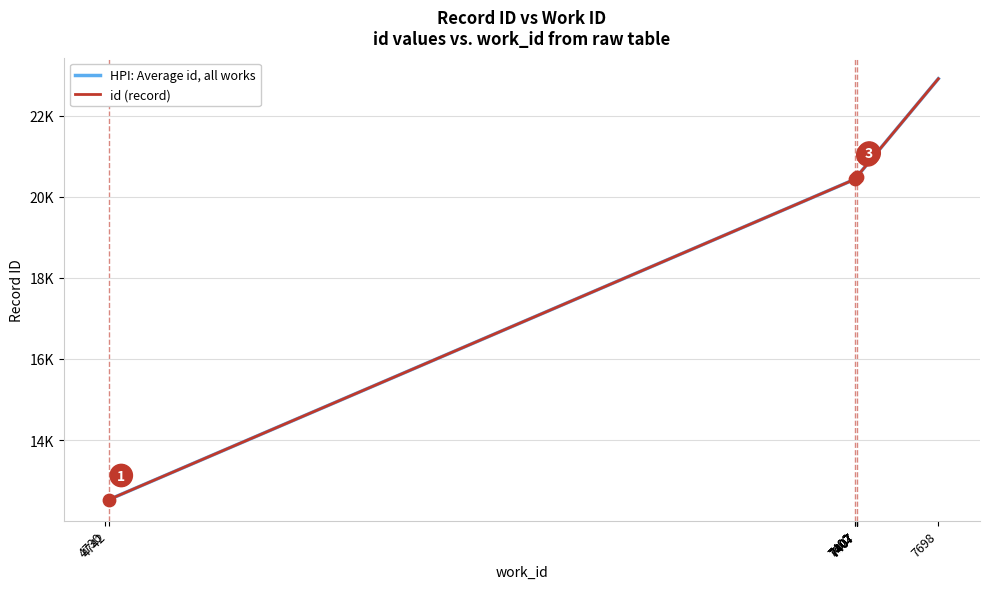

Which series has the widest spread of Y values?

HPI: Average id, all works